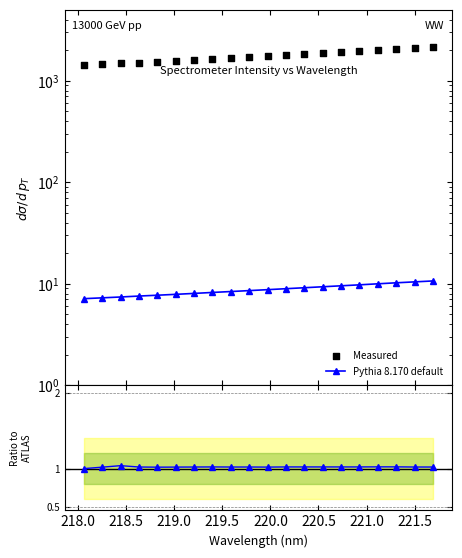

Which series contains the highest Y value?

Measured